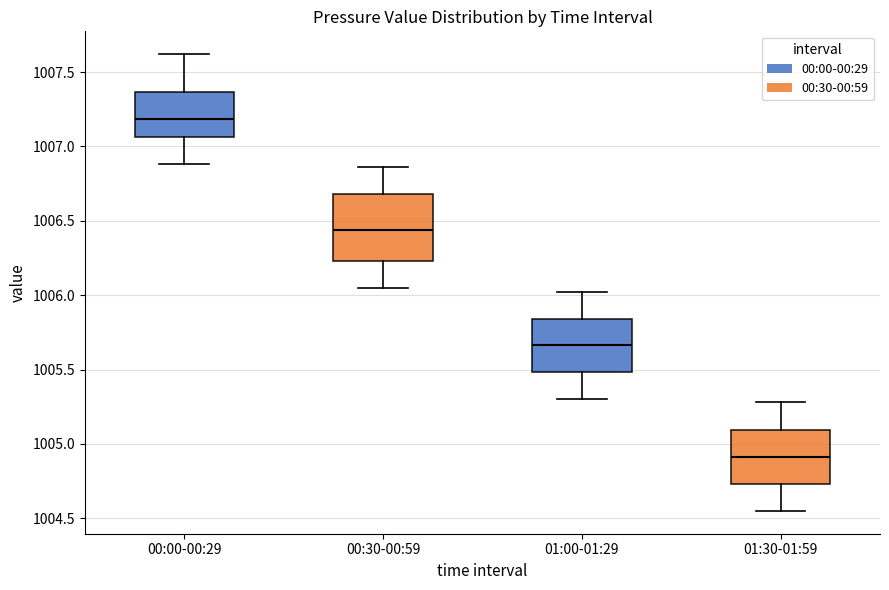

Reading left to right, transcribe this box plot: for each box, give where its median line is, the range the box spans, and where its two whiskers end, as read against the y-axis. The values are not printed on the chart, so give them approximately, as read against the axis.

00:00-00:29: median 1007.20, box 1007.05 to 1007.35, whiskers 1006.90 to 1007.60
00:30-00:59: median 1006.45, box 1006.25 to 1006.70, whiskers 1006.05 to 1006.85
01:00-01:29: median 1005.65, box 1005.50 to 1005.85, whiskers 1005.30 to 1006.00
01:30-01:59: median 1004.90, box 1004.75 to 1005.10, whiskers 1004.55 to 1005.30